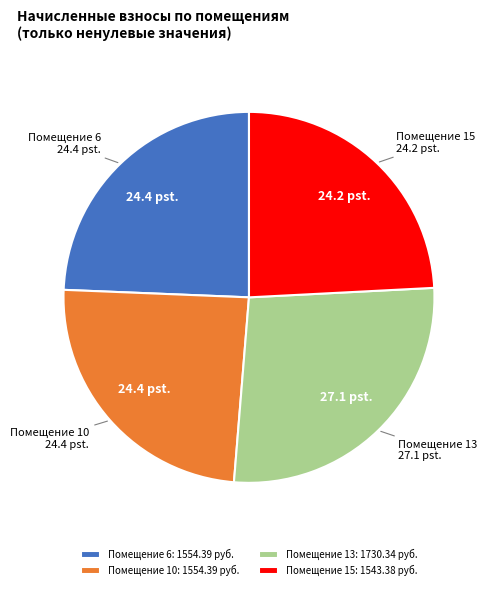

How many segments does this pie chart have?

4